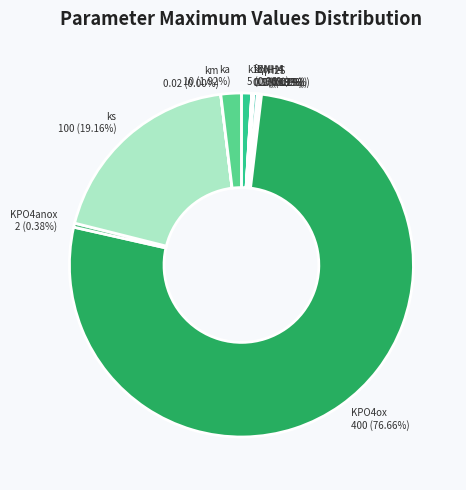

Which category has the biggest portion of the pie?

KPO4ox